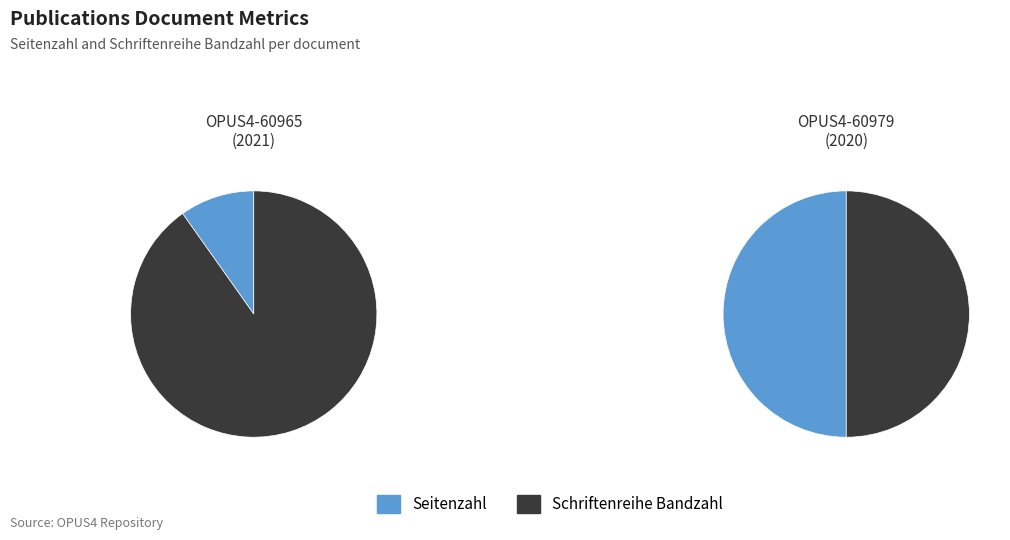

What is the largest slice in the pie chart?

OPUS4-60965